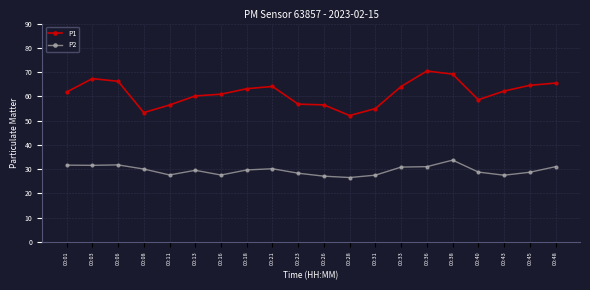

How many categories are shown in the chart?

20